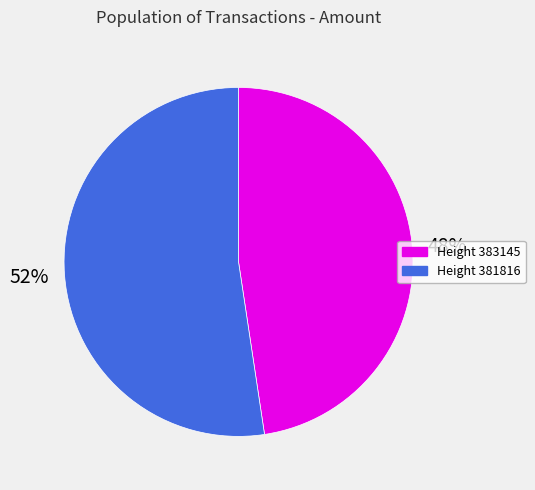

Is there any slice that represents more than half of the pie?

Yes